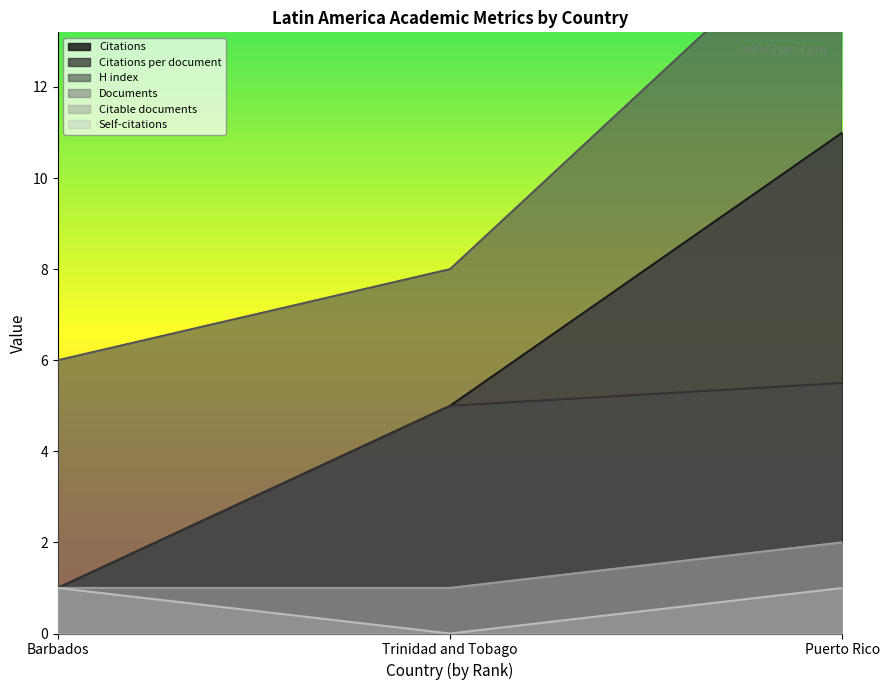

Which category has the highest value across all series?

Puerto Rico